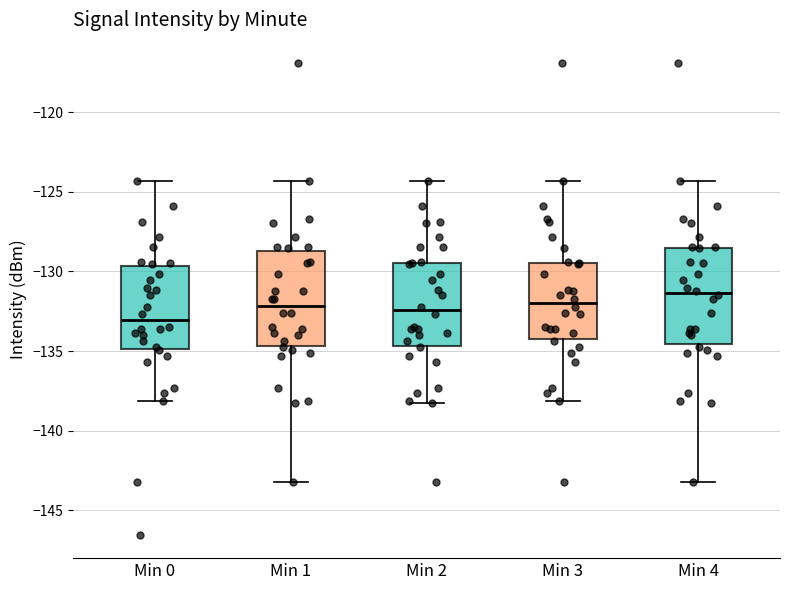

Which box has the highest median line?

Min 4